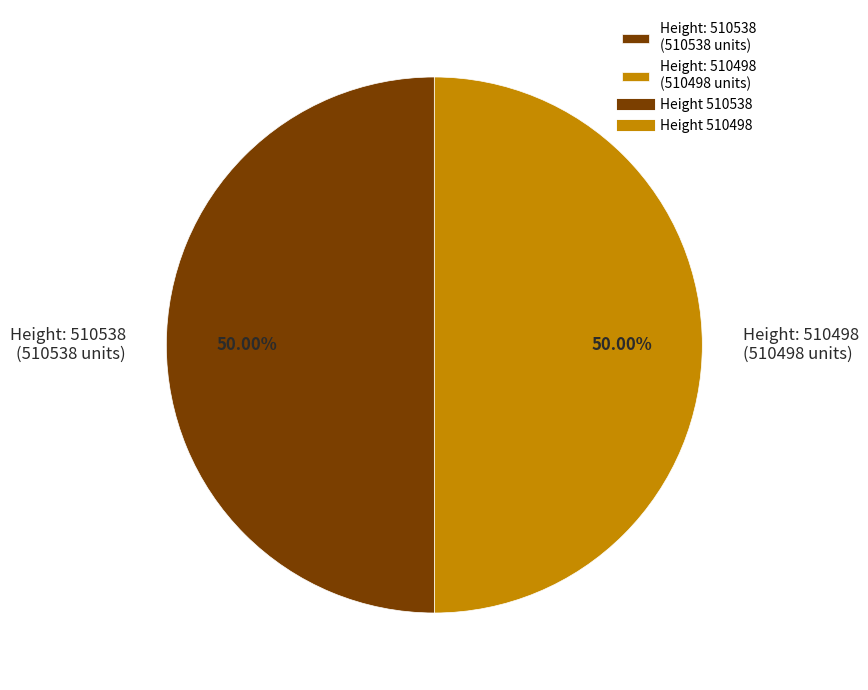

Is the sum of Height: 510498 (510498 units) and Height: 510538 (510538 units) greater than half?

Yes